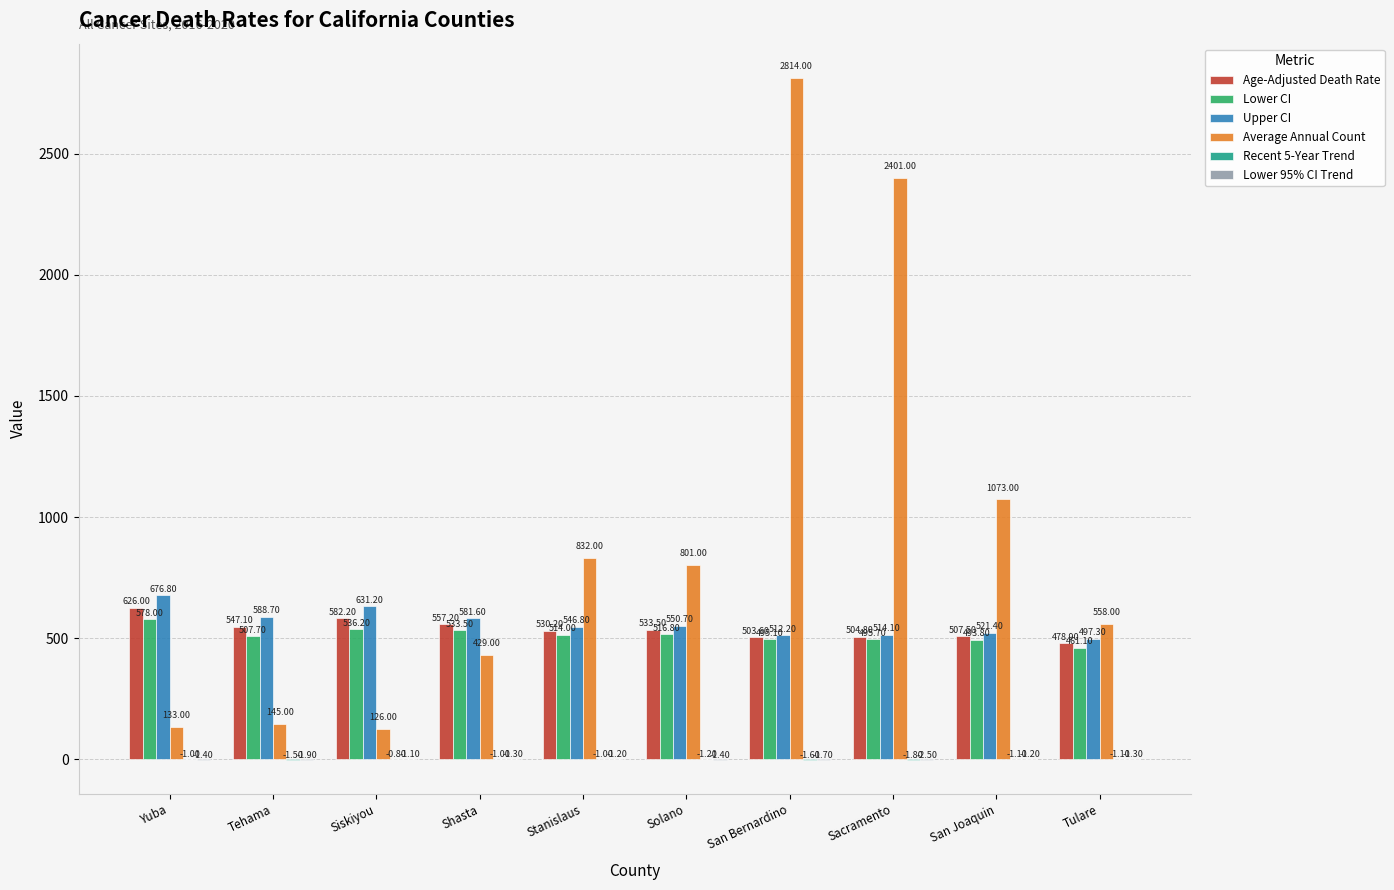

What is the average value of the Age-Adjusted Death Rate series?

537.1